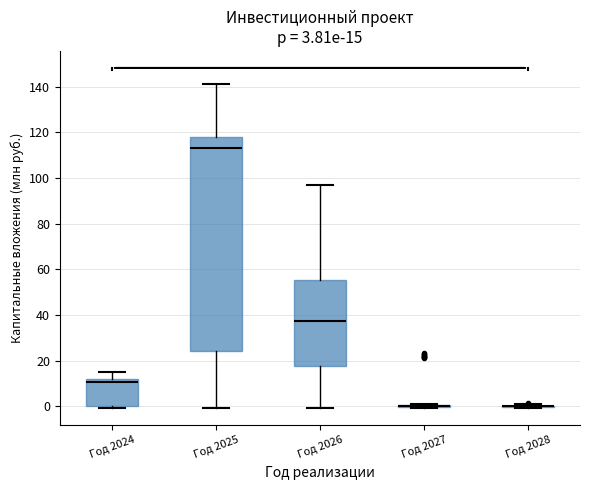

Which box is the tallest, from its lower edge to its upper edge?

Год 2025